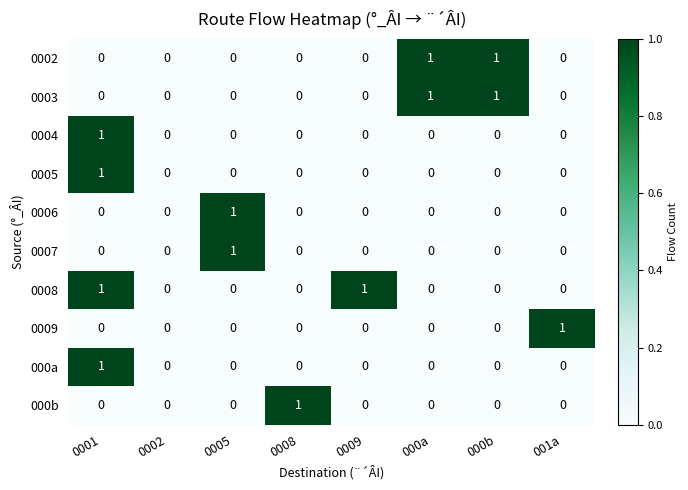

The 0006 series shows 1 at 0001. True or false?

False